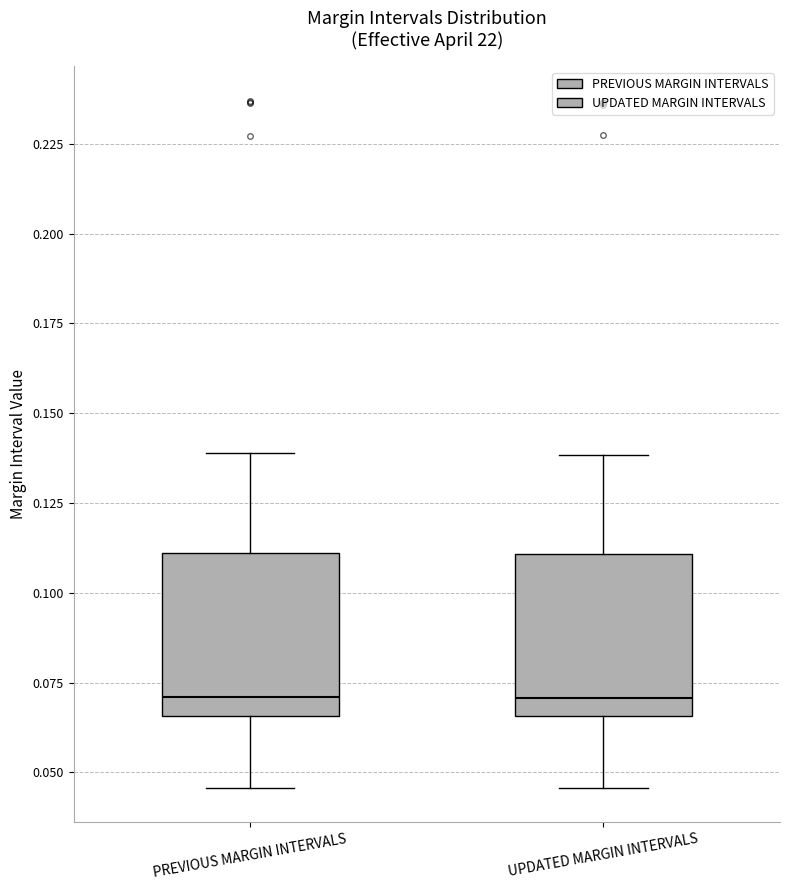

Reading left to right, transcribe this box plot: for each box, give where its median line is, the range the box spans, and where its two whiskers end, as read against the y-axis. The values are not printed on the chart, so give them approximately, as read against the axis.

PREVIOUS MARGIN INTERVALS: median 0.070, box 0.065 to 0.110, whiskers 0.045 to 0.140
UPDATED MARGIN INTERVALS: median 0.070, box 0.065 to 0.110, whiskers 0.045 to 0.140